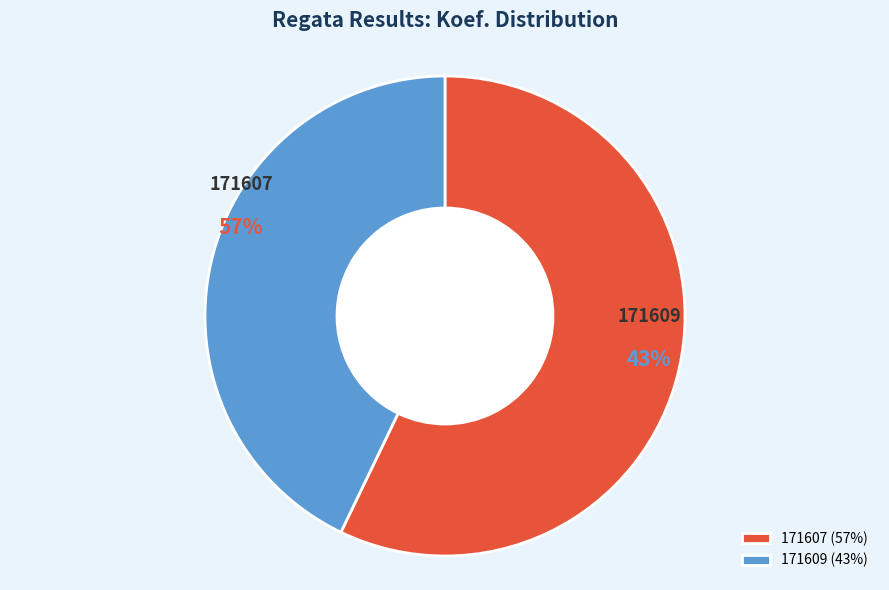

How many slices are in this pie chart?

2